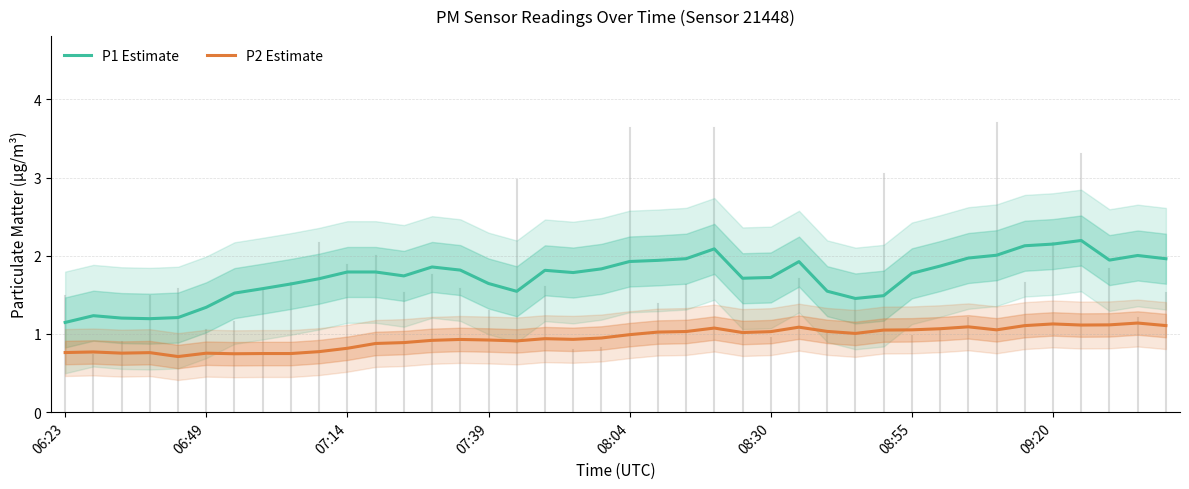

True or false: P1 Estimate has a value of 1.1 at 06:23.

True